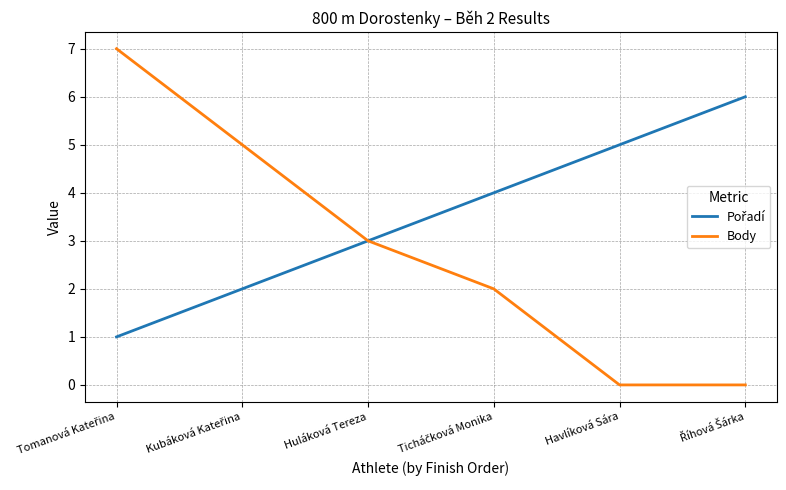

Which series has the widest spread of values?

Body